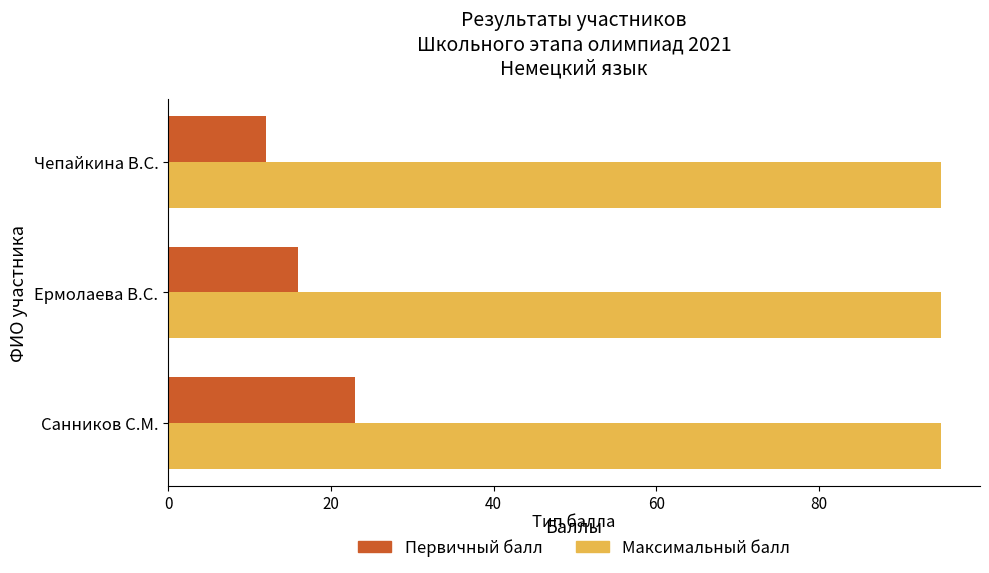

What are all the series names shown in the legend?

Первичный балл, Максимальный балл